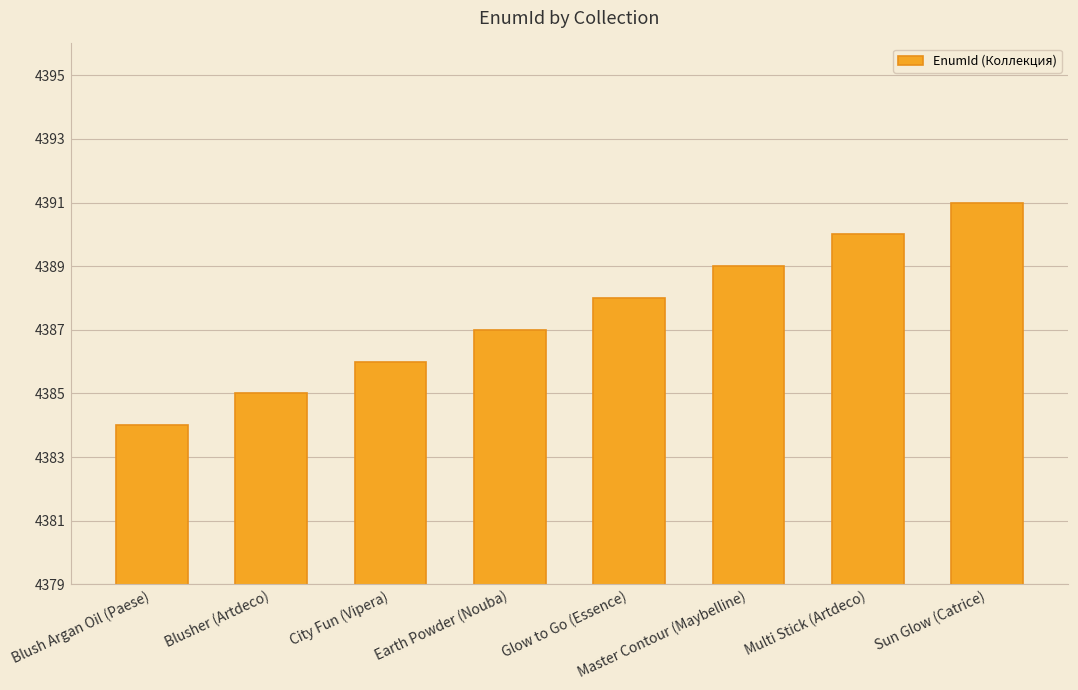

How many categories are shown in the chart?

8